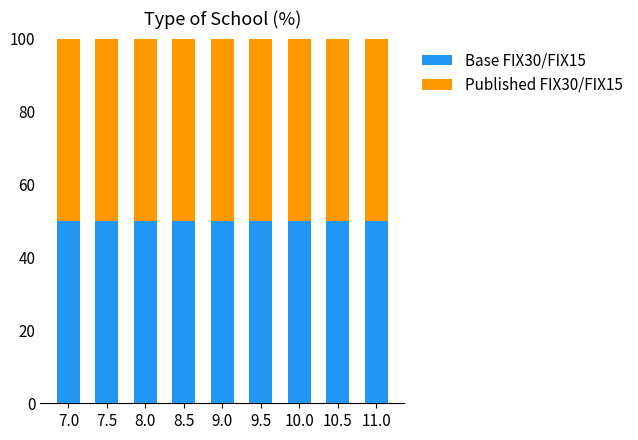

What is the highest value of the Base FIX30/FIX15 series?

49.9